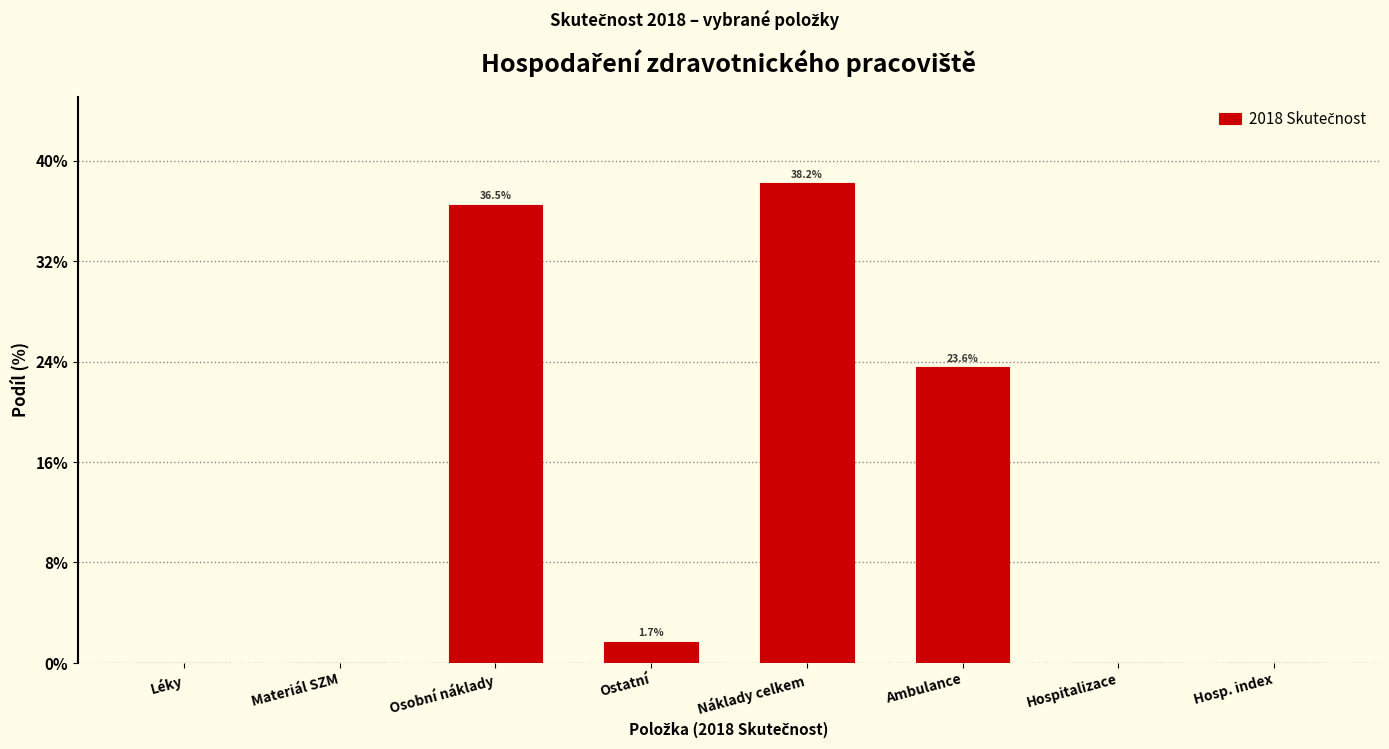

Where is the data nearest to the value 19?

Ambulance